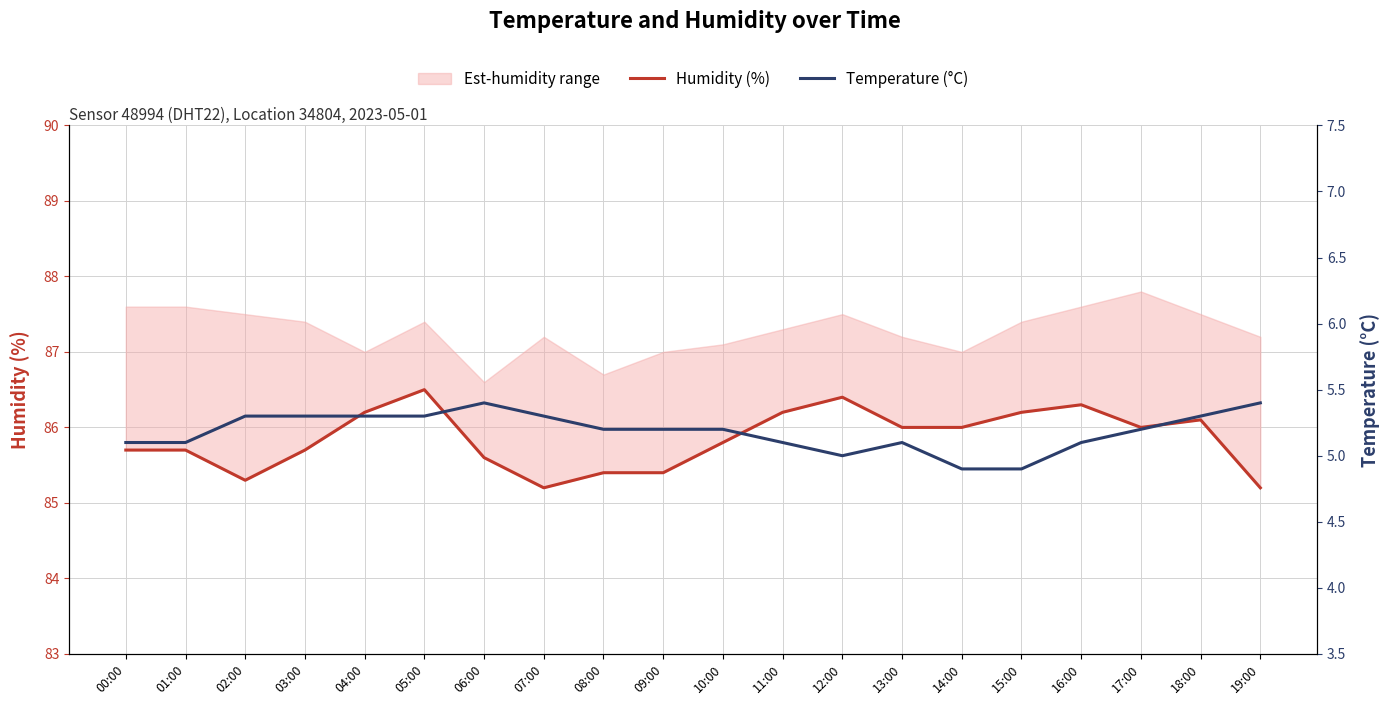

Reading right to left, transcribe all the data shown in this chart.

Humidity (%): 19:00=85.2	18:00=86.1	17:00=86.0	16:00=86.3	15:00=86.2	14:00=86.0	13:00=86.0	12:00=86.4	11:00=86.2	10:00=85.8	09:00=85.4	08:00=85.4	07:00=85.2	06:00=85.6	05:00=86.5	04:00=86.2	03:00=85.7	02:00=85.3	01:00=85.7	00:00=85.7
Temperature (°C): 19:00=5.4	18:00=5.3	17:00=5.2	16:00=5.1	15:00=4.9	14:00=4.9	13:00=5.1	12:00=5.0	11:00=5.1	10:00=5.2	09:00=5.2	08:00=5.2	07:00=5.3	06:00=5.4	05:00=5.3	04:00=5.3	03:00=5.3	02:00=5.3	01:00=5.1	00:00=5.1